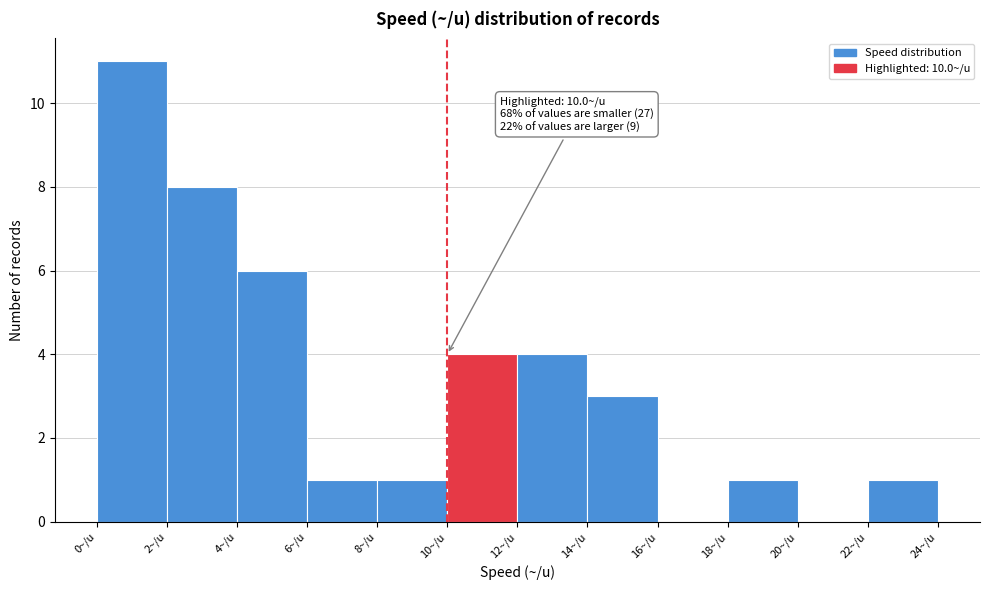

Which range on the x-axis has the tallest bar?

0 to 2